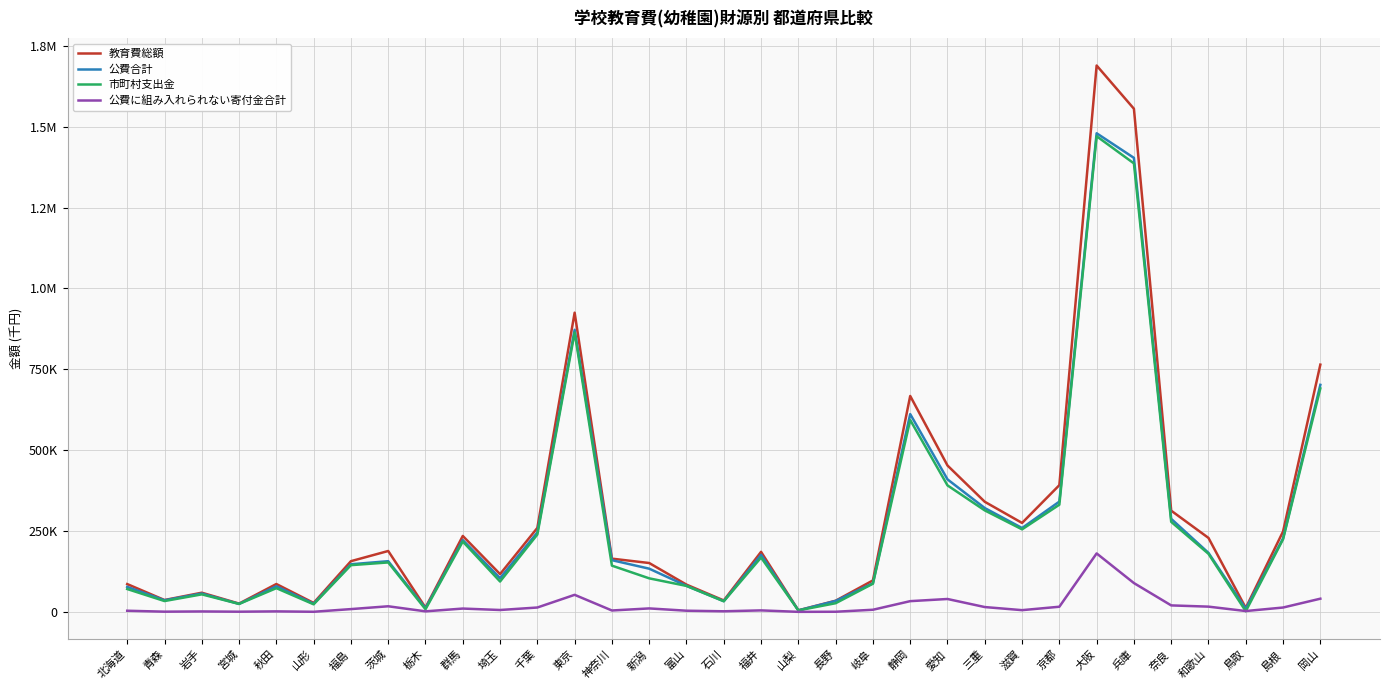

Which category has the lowest value in the 公費に組み入れられない寄付金合計 series?

山梨